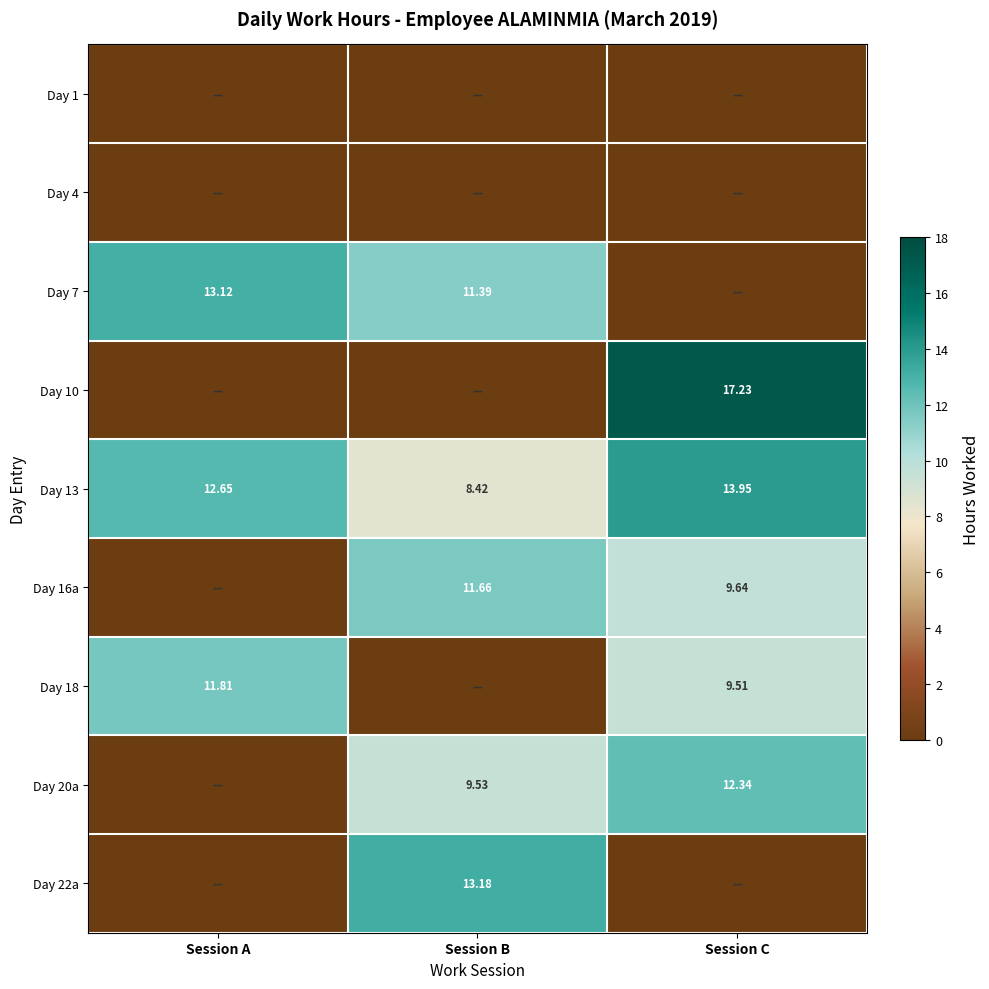

What is the total value across all series at Session A?

37.6